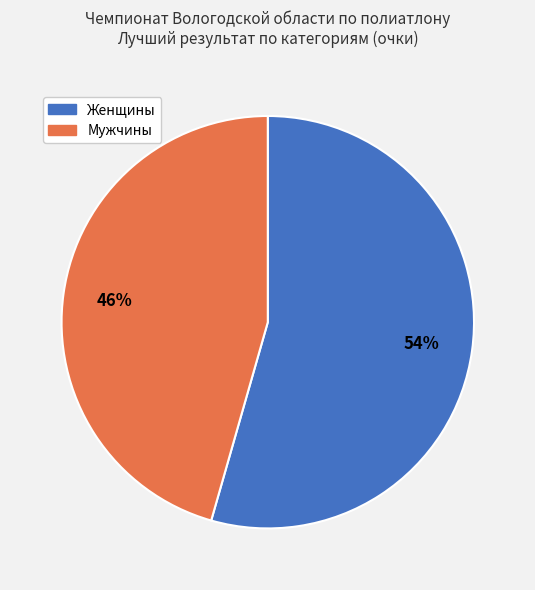

Which has a higher value, Женщины or Мужчины?

Женщины